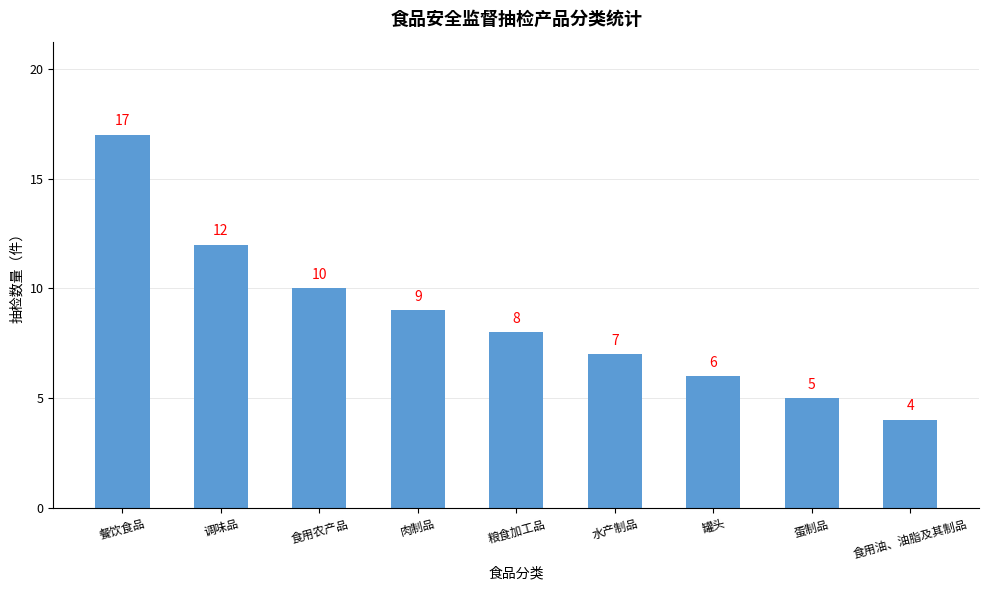

What is the sum of the values at 肉制品 and 蛋制品?

14